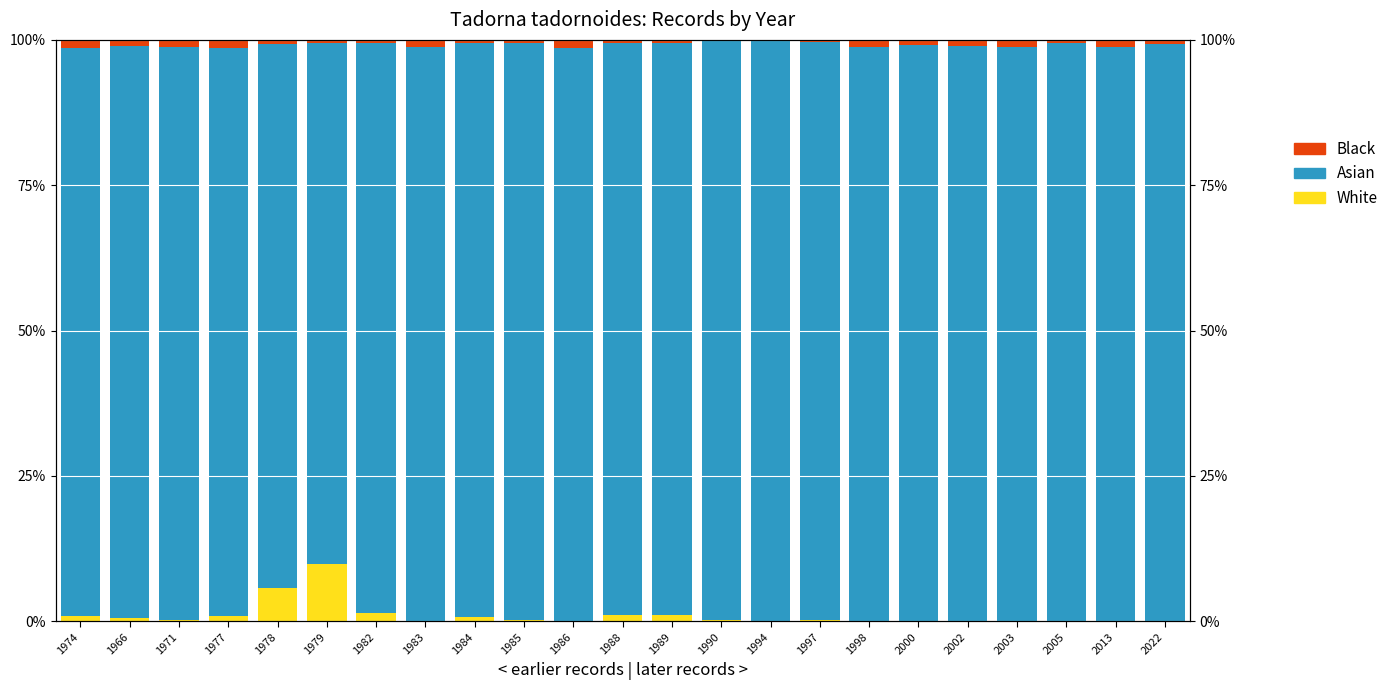

True or false: White has a value of 0.3 at 1990.

True